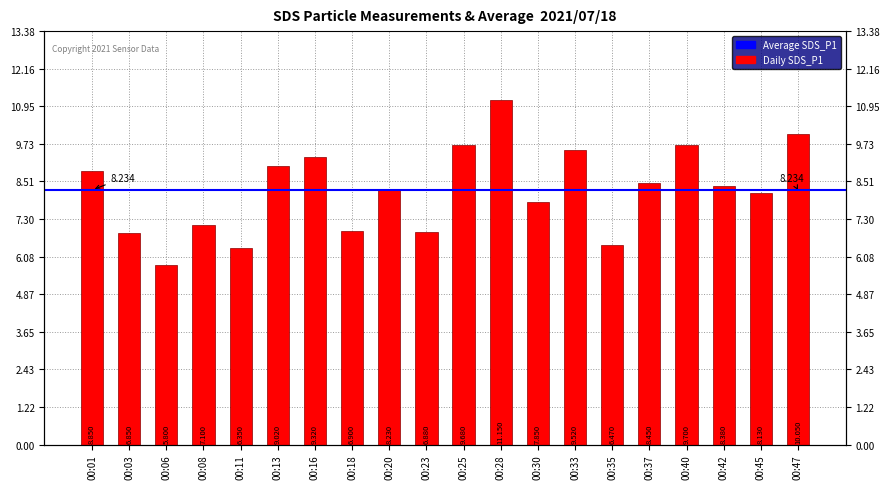

Reading right to left, what are all the values shown in this chart?

00:47=10.1	00:45=8.1	00:42=8.4	00:40=9.7	00:37=8.4	00:35=6.5	00:33=9.5	00:30=7.8	00:28=11.2	00:25=9.7	00:23=6.9	00:20=8.2	00:18=6.9	00:16=9.3	00:13=9.0	00:11=6.3	00:08=7.1	00:06=5.8	00:03=6.8	00:01=8.8